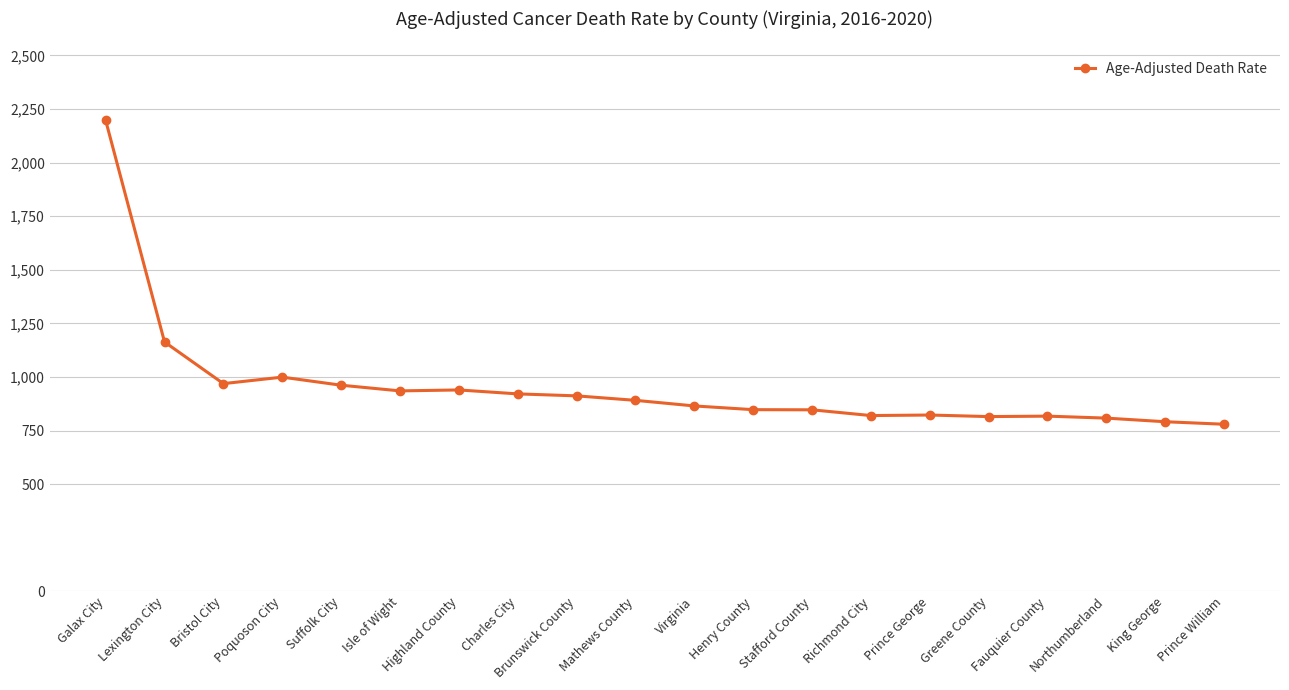

What is the change in value from Poquoson City to Virginia?

-134.4